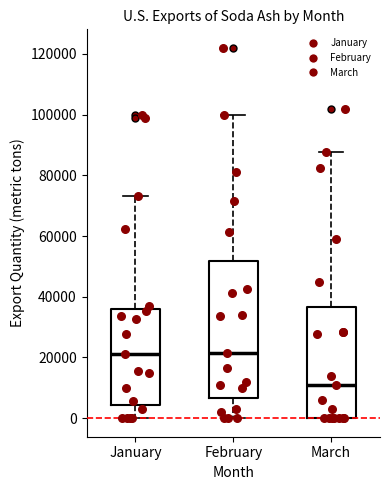

Reading left to right, read every box against the y-axis: the position of its median line, the range the box covers, and the ends of its whiskers. The values are not printed on the chart, so give them approximately, as read against the axis.

January: median 22000, box 4000 to 36000, whiskers 0 to 74000
February: median 22000, box 6000 to 52000, whiskers 0 to 100000
March: median 12000, box 0 to 36000, whiskers 0 to 88000